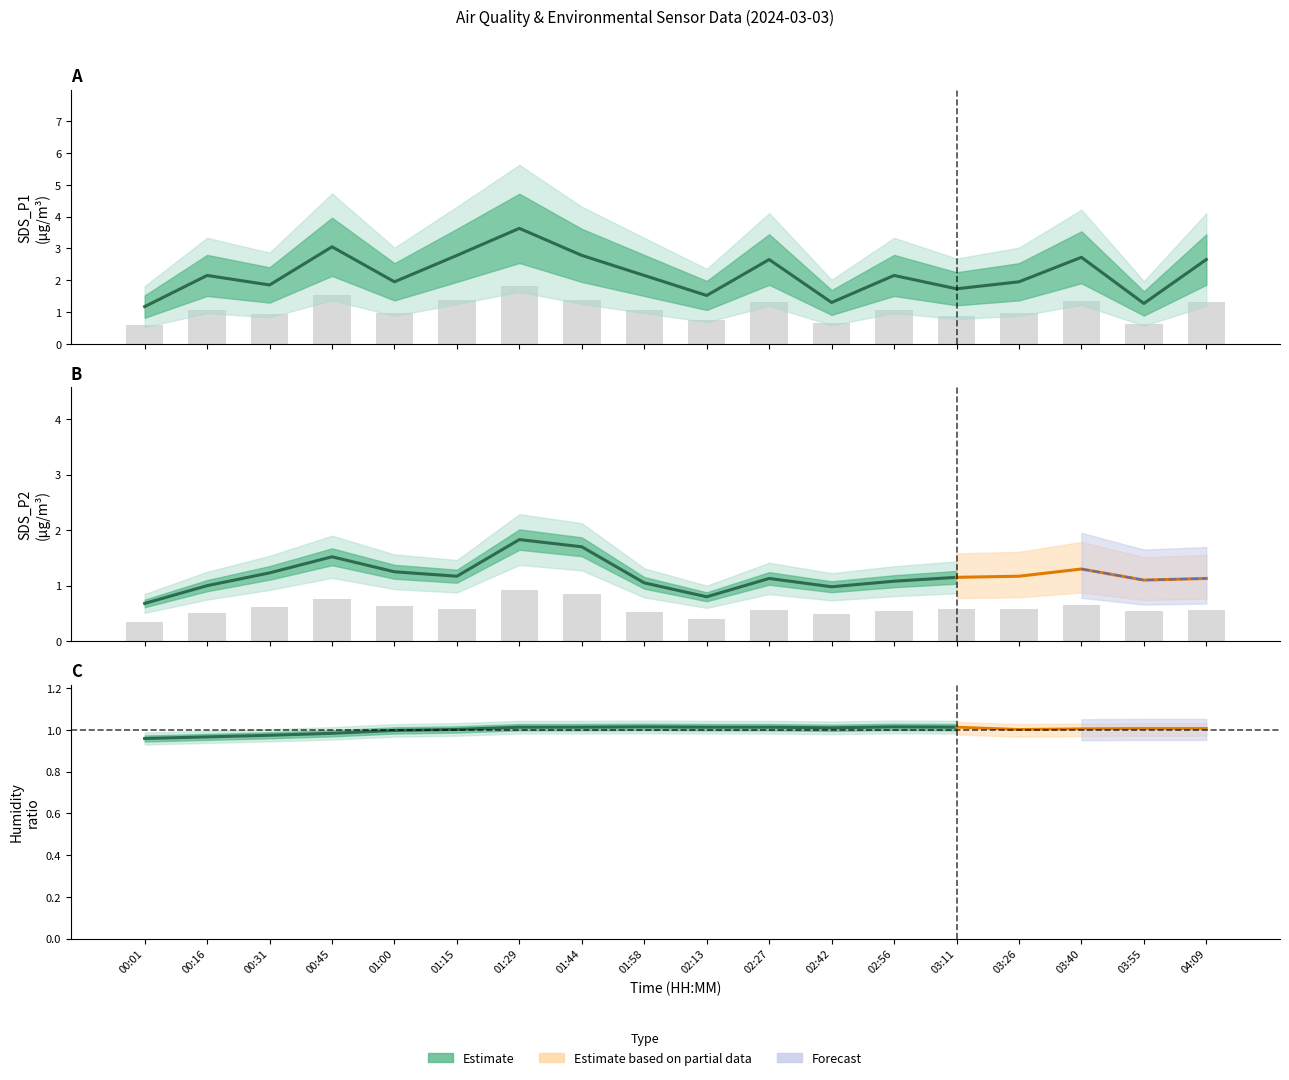

Between 01:15 and 01:29, which is larger?

01:29